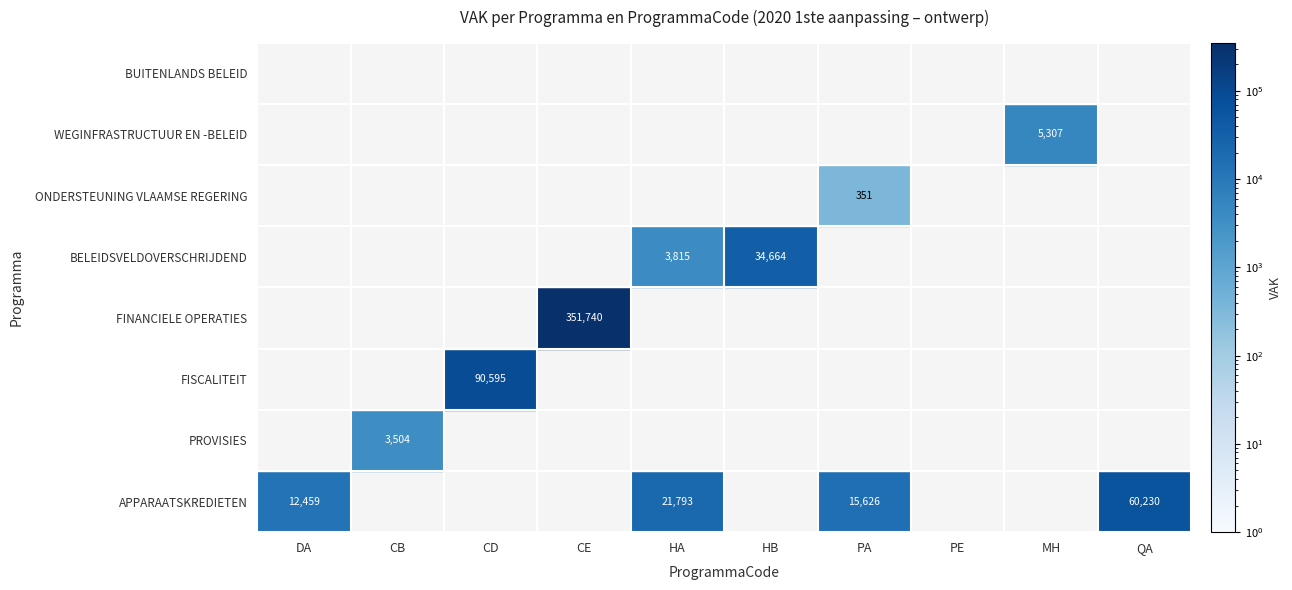

True or false: ONDERSTEUNING VLAAMSE REGERING has a value of 214 at 11.

False